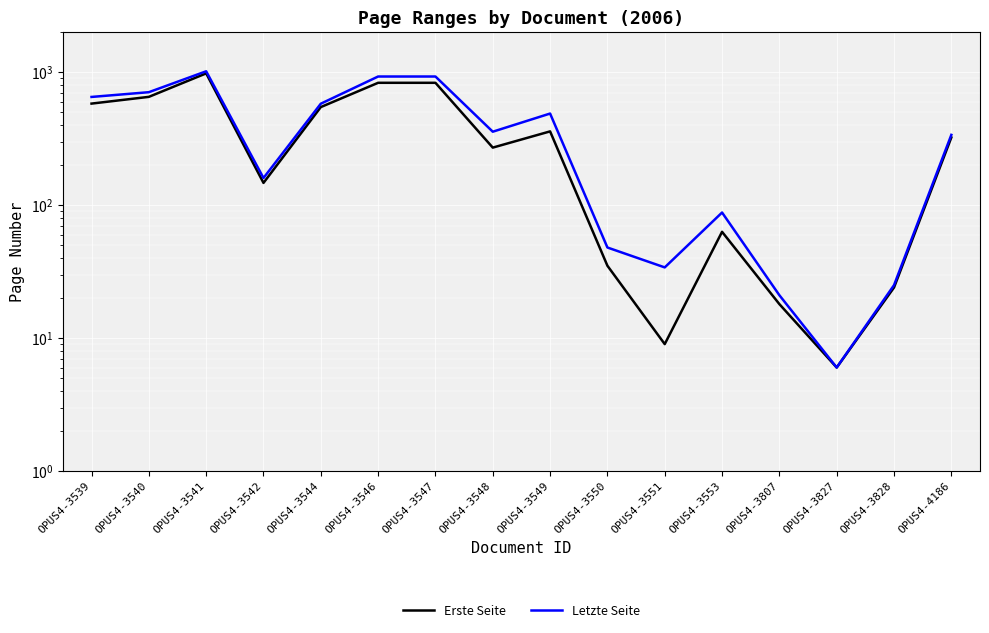

True or false: Erste Seite and Letzte Seite intersect in this chart.

False